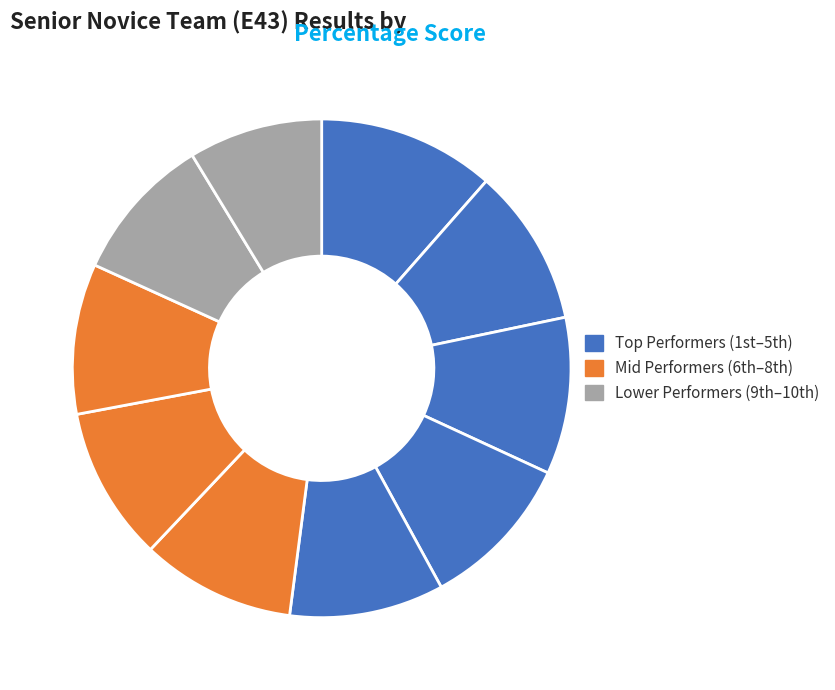

How many slices are in this pie chart?

10